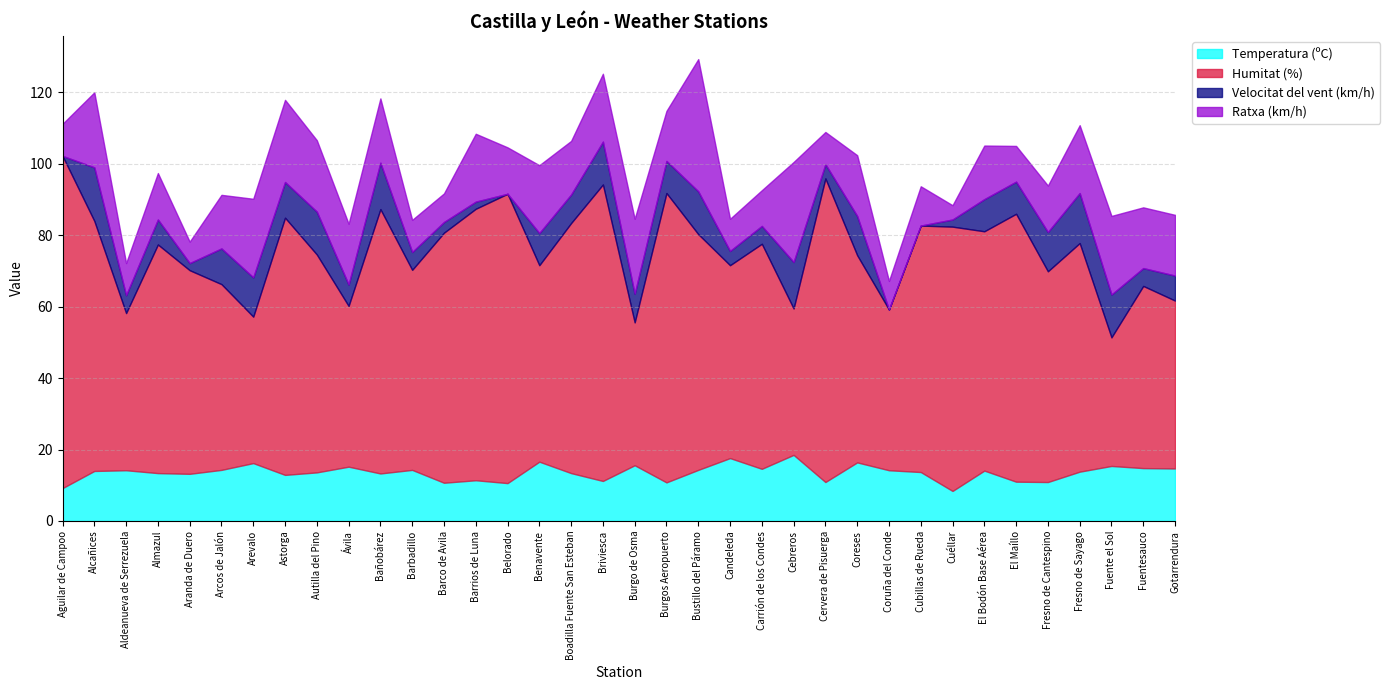

What is the sum of all Ratxa (km/h) values?

556.0